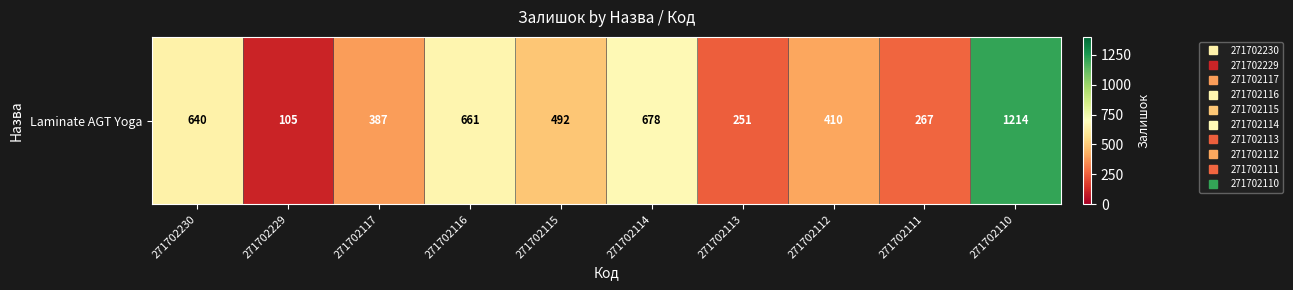

The value at 271702116 is 661. True or false?

True